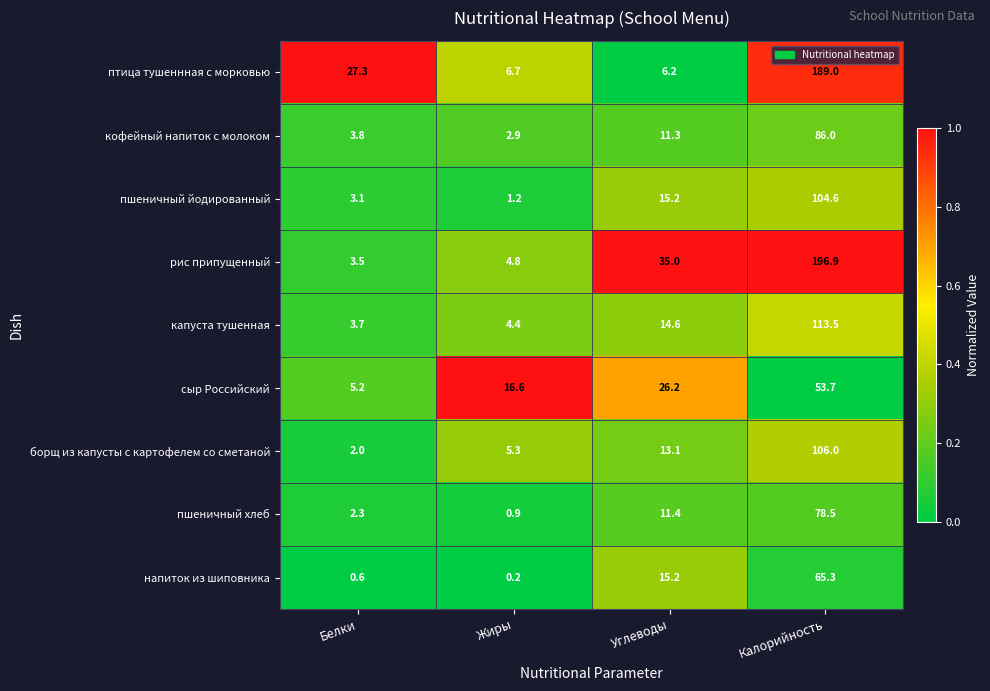

What is the difference between the капуста тушенная values at Белки and Углеводы?

10.9